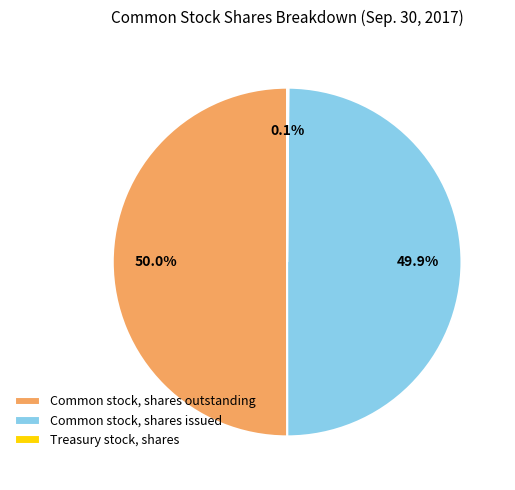

What is the ratio of the value at Common stock, shares issued to the value at Common stock, shares outstanding?

1.0